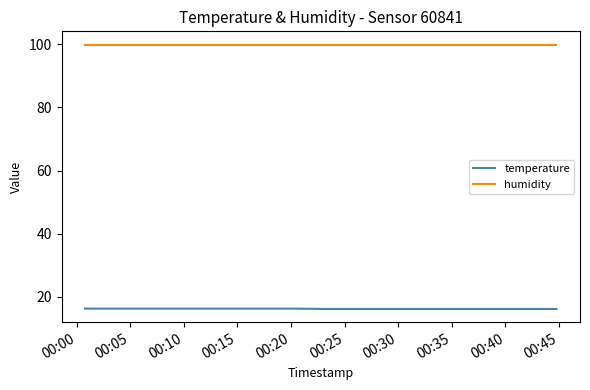

Rank the series by their maximum value, from highest to lowest.

humidity, temperature